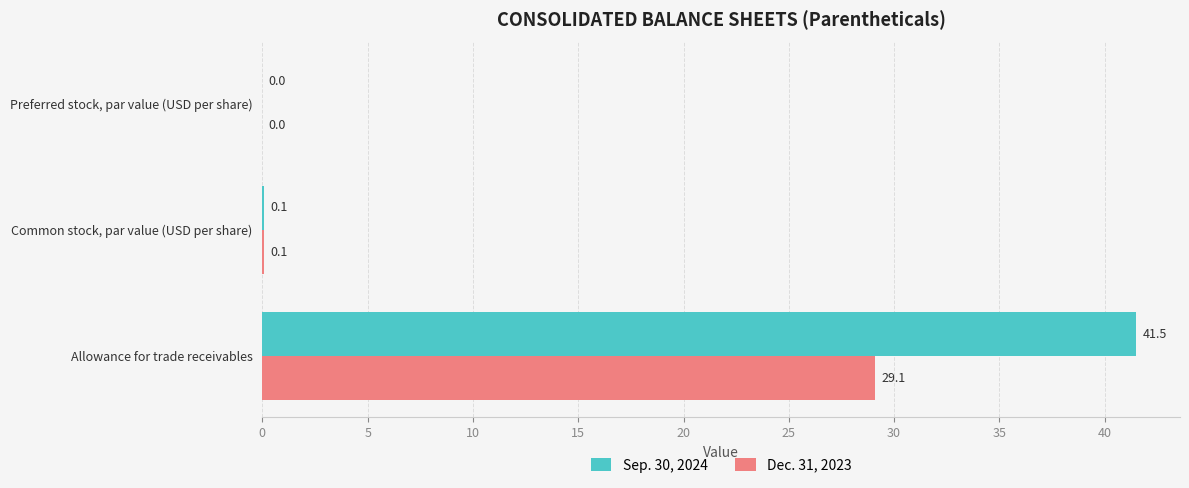

Which series has the largest total across all categories?

Sep. 30, 2024